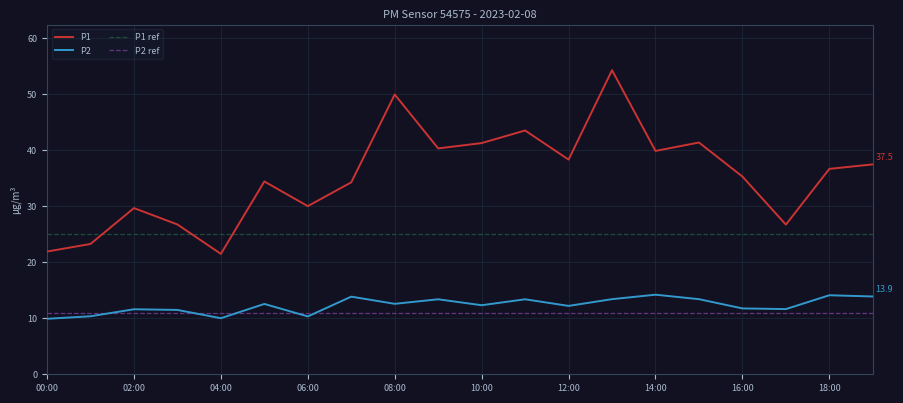

What is the lowest value of the P2 series?

9.9